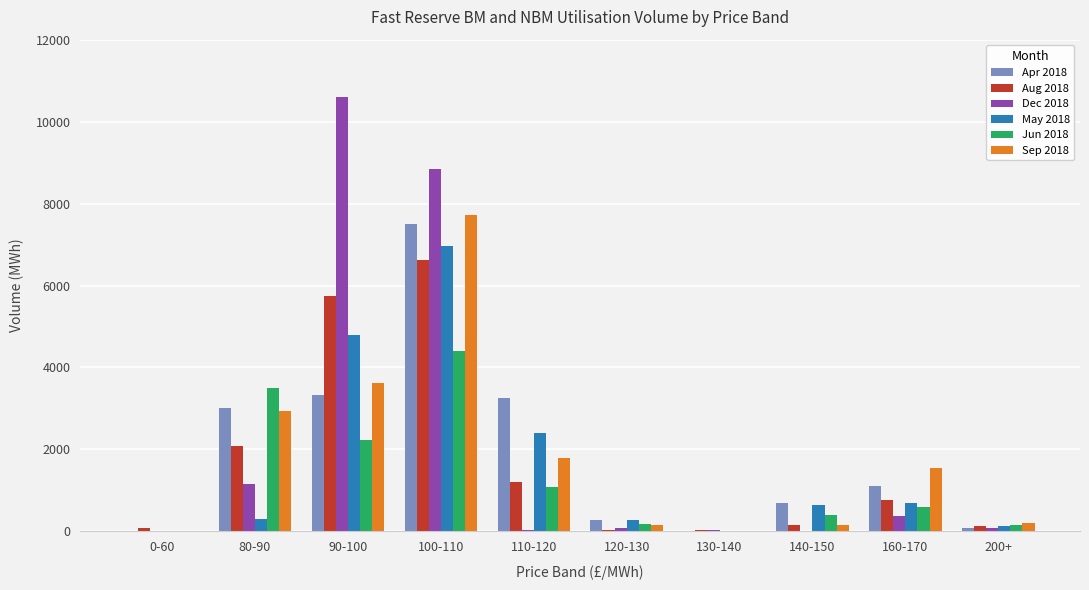

Are the bars horizontal?

No